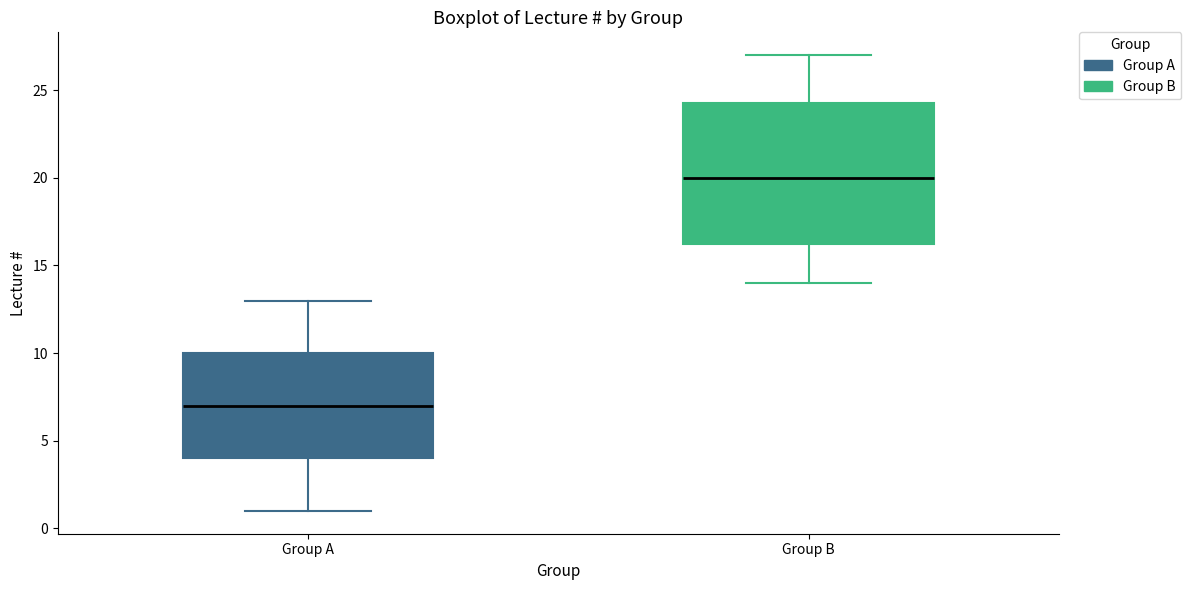

Comparing the boxes themselves (not the whiskers), which one is the tallest?

Group B